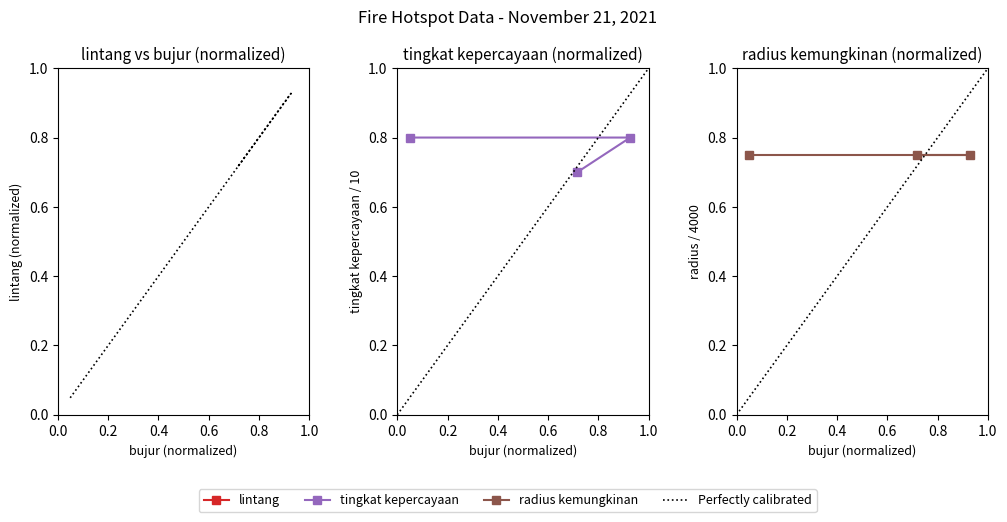

Between 419826 and 419825, which is larger?

419826